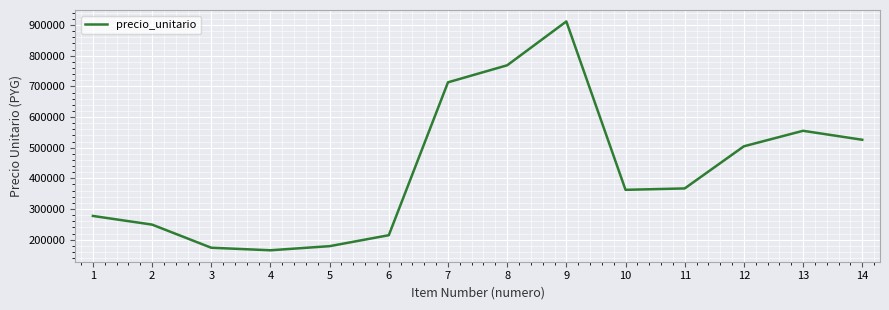

What is the average value?

426283